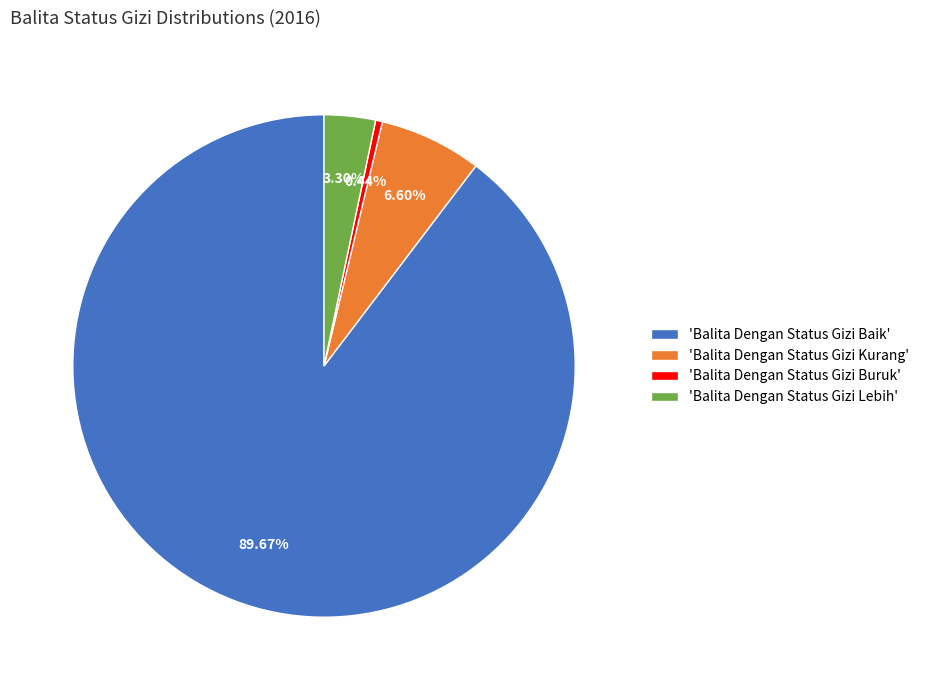

Between 'Balita Dengan Status Gizi Baik' and 'Balita Dengan Status Gizi Lebih', which is larger?

'Balita Dengan Status Gizi Baik'